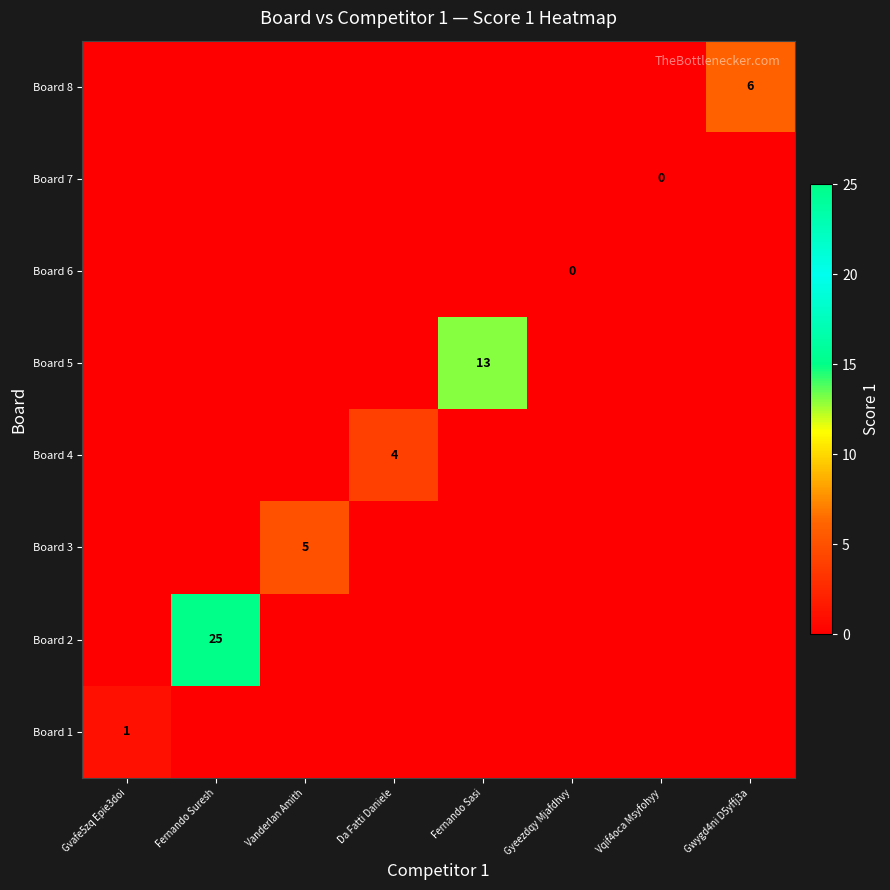

The value of Board 1 at Gvafe5zq Epie3doi is 1. True or false?

True